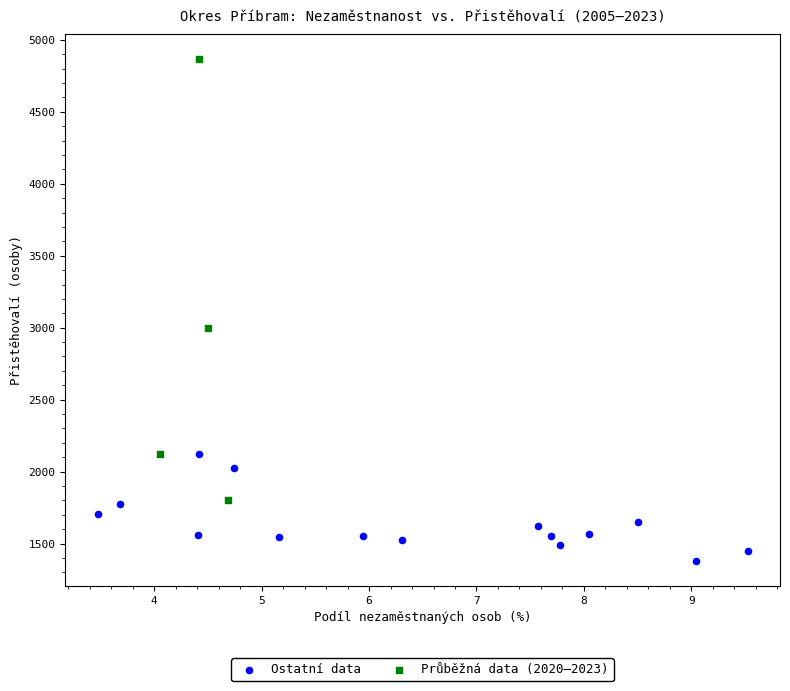

Which series contains the highest Y value?

Průběžná data (2020–2023)